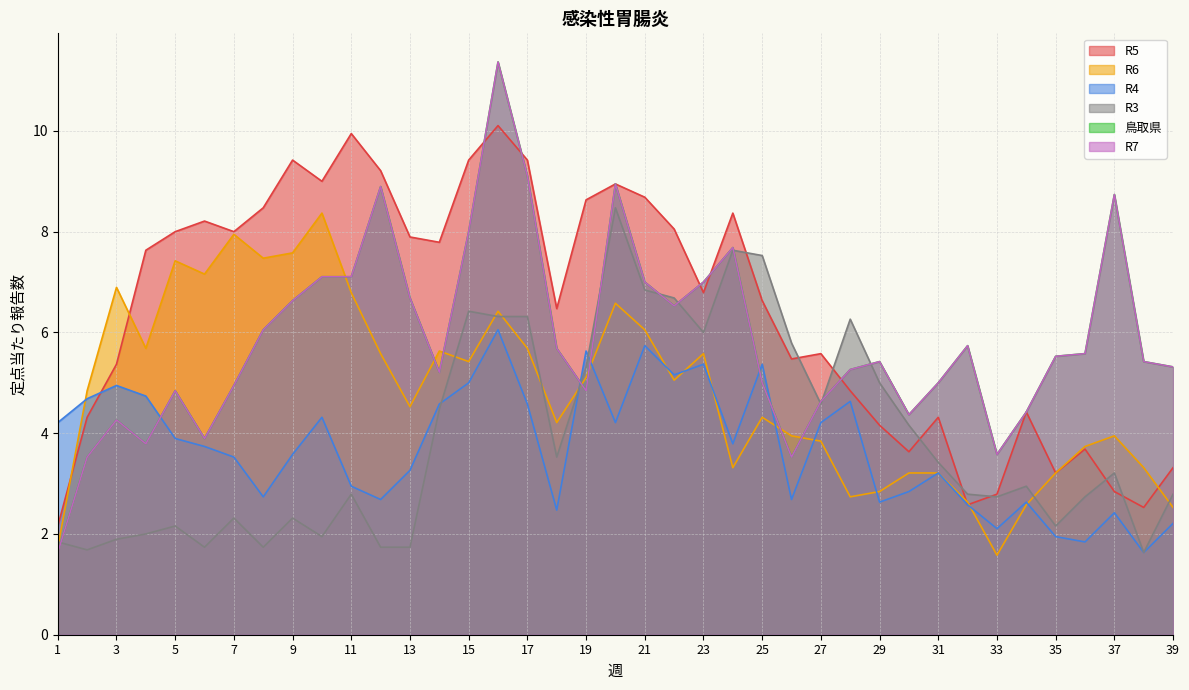

Where do R6 and R3 first cross each other?

1 and 2